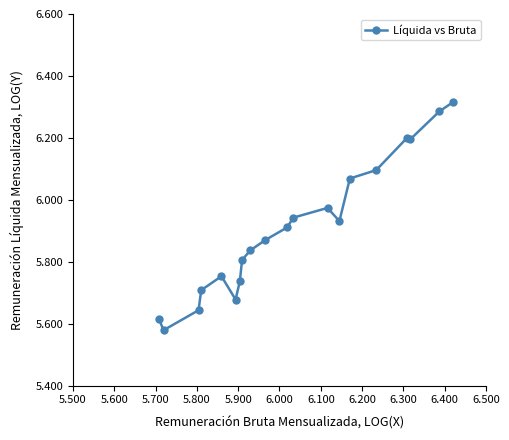

What is the difference between the second highest and minimum values?

0.7